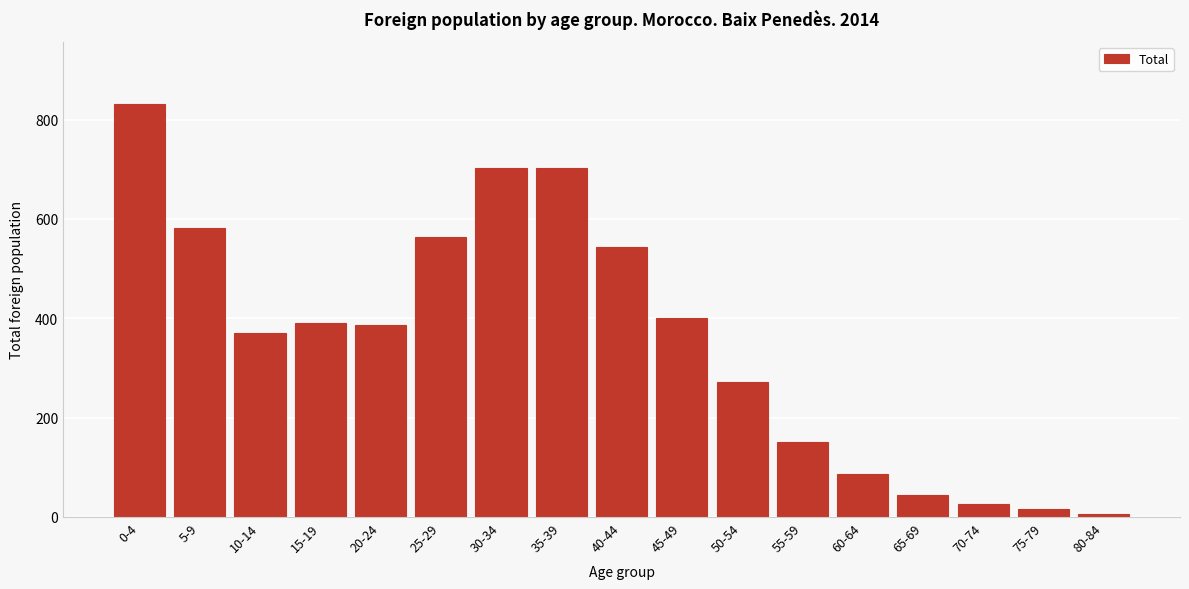

Reading right to left, transcribe all the data shown in this chart.

5	17	26	44	87	151	272	401	543	702	702	564	386	390	371	582	832